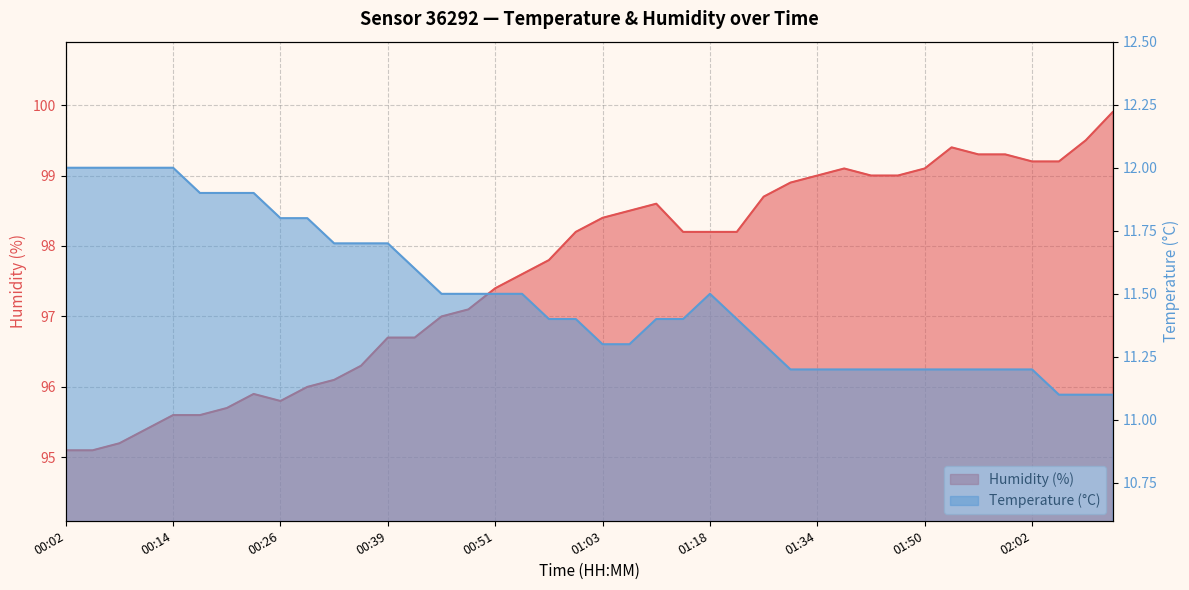

At how many categories does at least one series exceed 59?

40